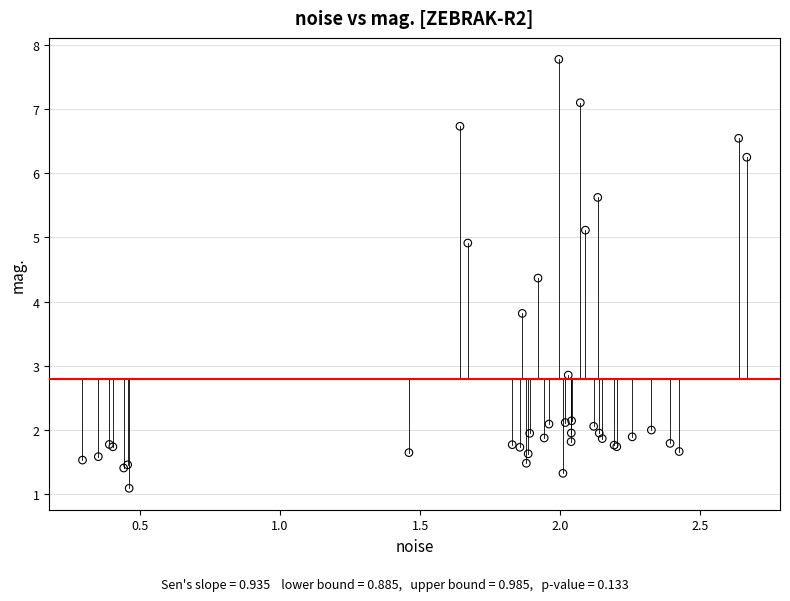

What Y value in the scatter plot is closest to 4?

3.8